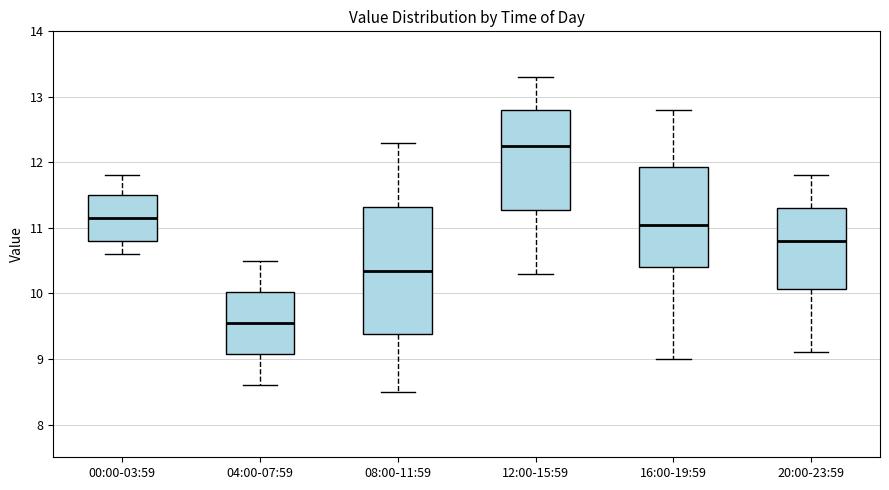

Where does the lower whisker of the box for 08:00-11:59 end on the y-axis? The values are not printed on the chart, so give them approximately, as read against the axis.

8.5